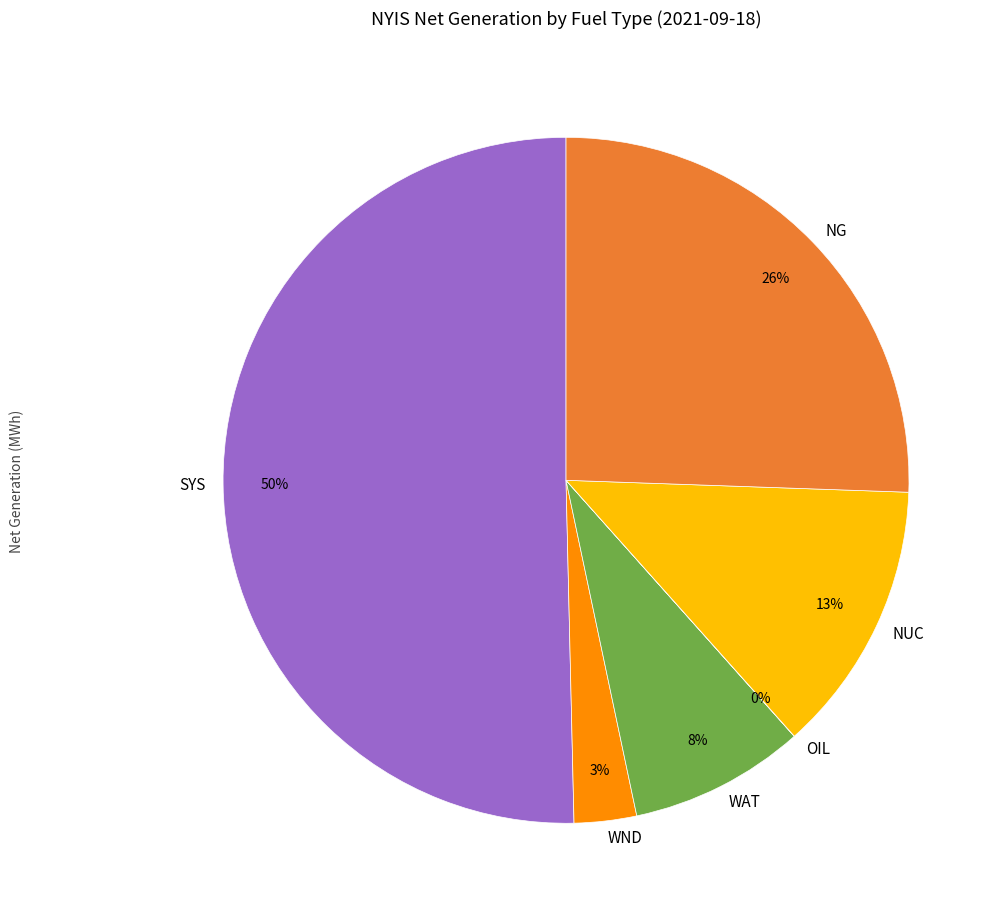

What is the largest slice in the pie chart?

SYS